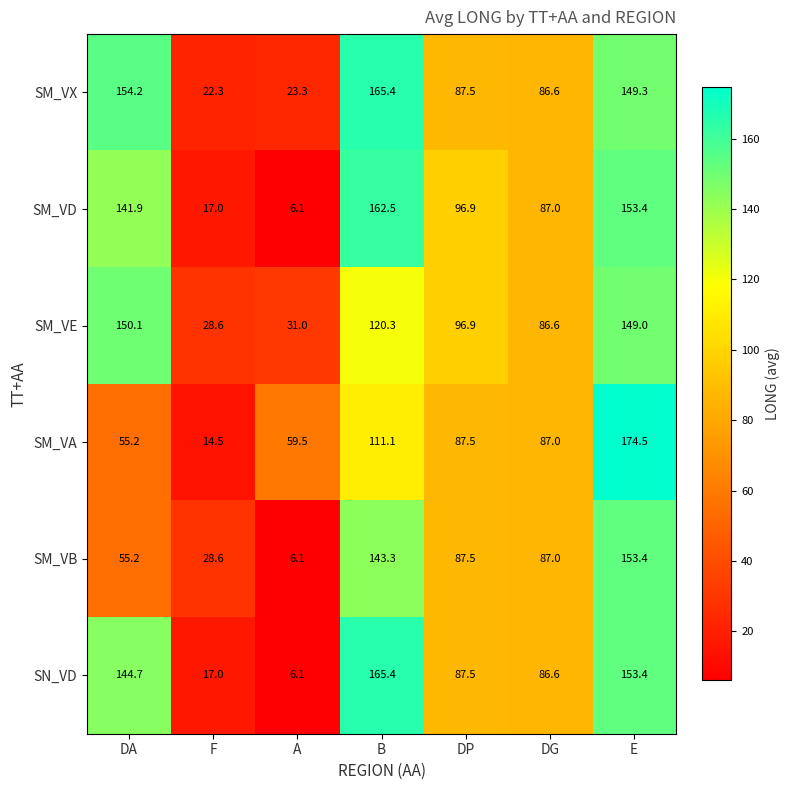

What is the total value across all series at DP?

543.8